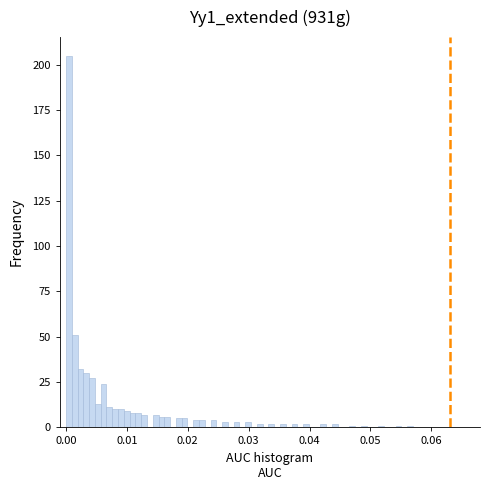

Read against the x-axis, roughly where is the centre of the tallest bar?

0.000